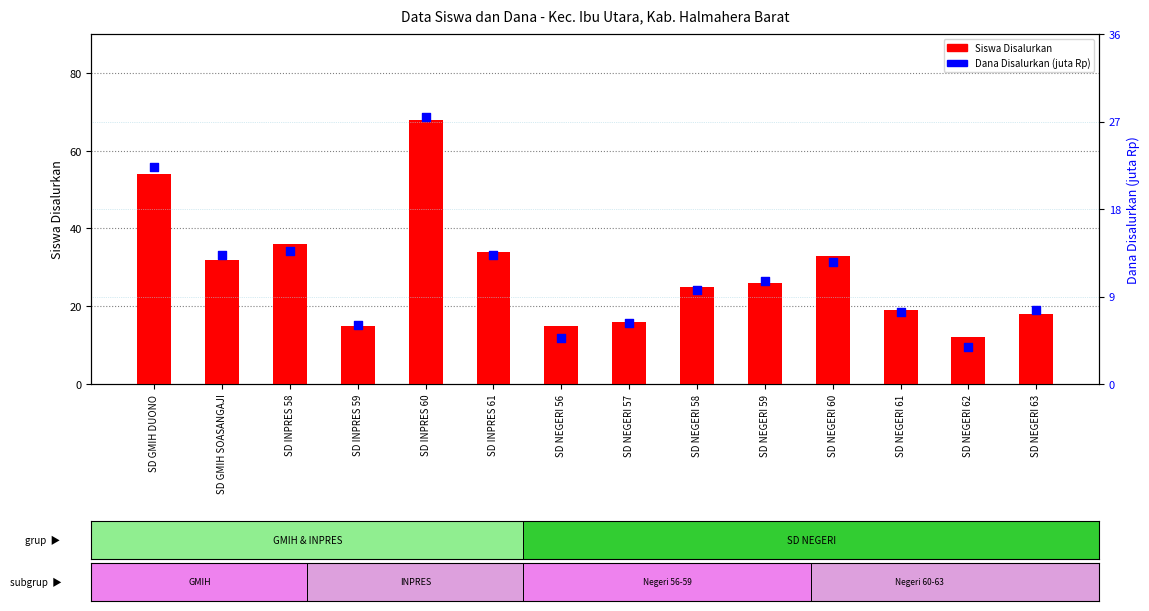

Which series reaches the maximum Y coordinate?

Siswa Disalurkan